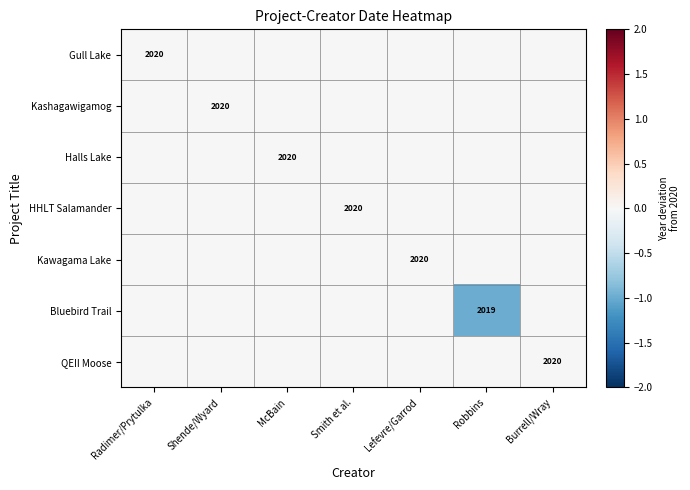

At which category is the sum across all series the highest?

Radimer/Prytulka